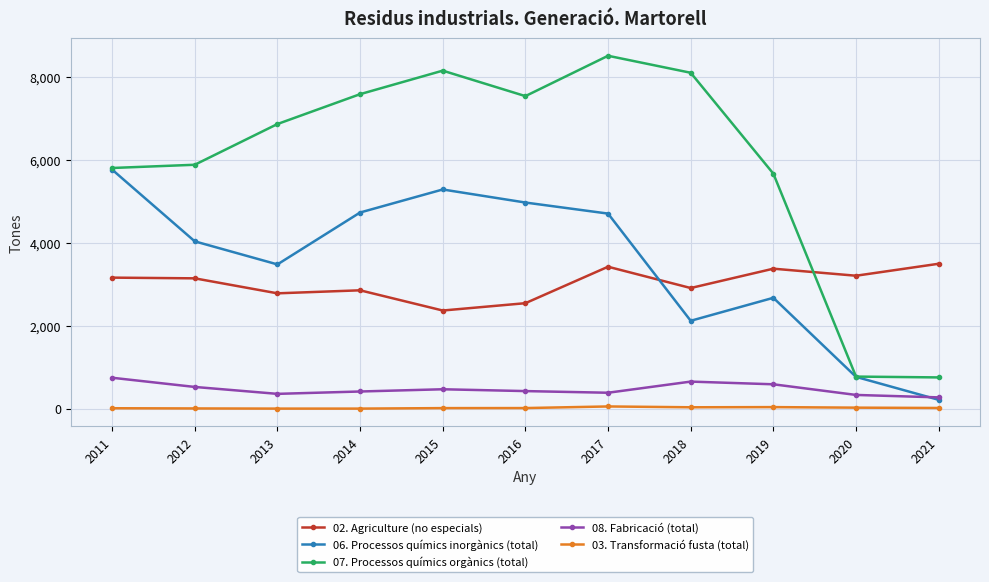

Is this an area chart (filled region under the line)?

No